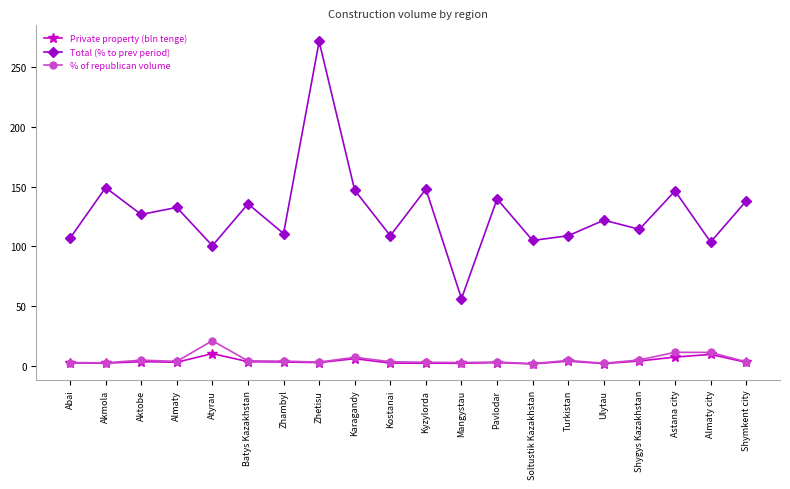

True or false: Private property (bln tenge) and Total (% to prev period) cross at least once.

False